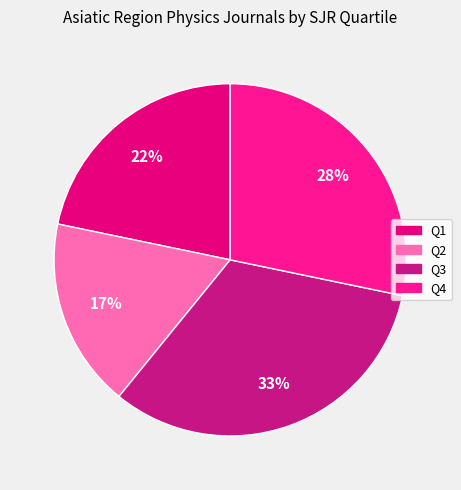

Rank the categories by value from highest to lowest.

Q3, Q4, Q1, Q2